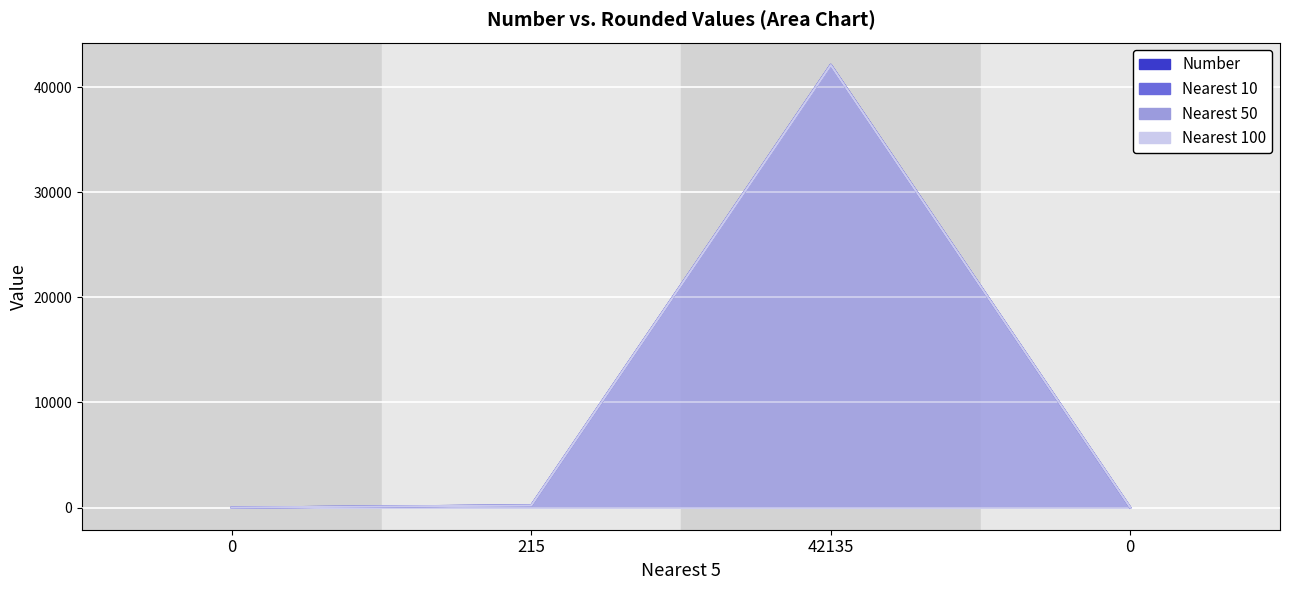

Rank the series at 0 from lowest to highest value.

Nearest 10, Nearest 50, Nearest 100, Number